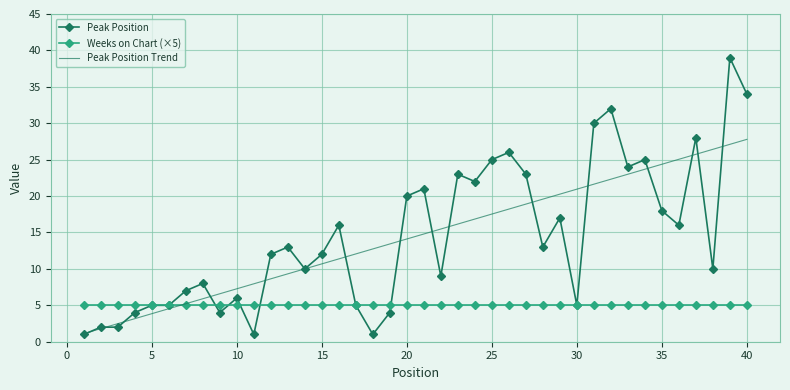

Which series has the widest spread of values?

Peak Position